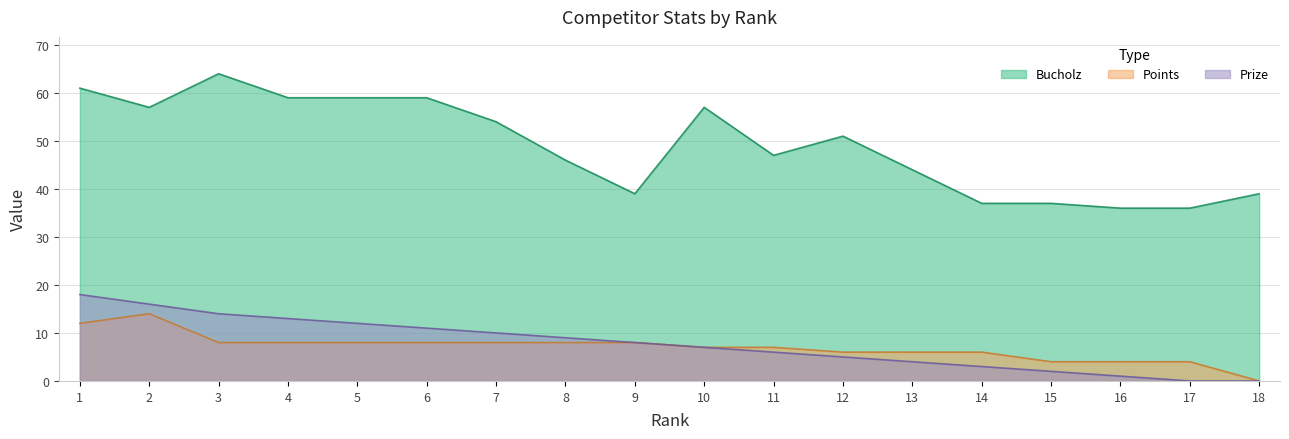

How many lines are shown in the chart?

3